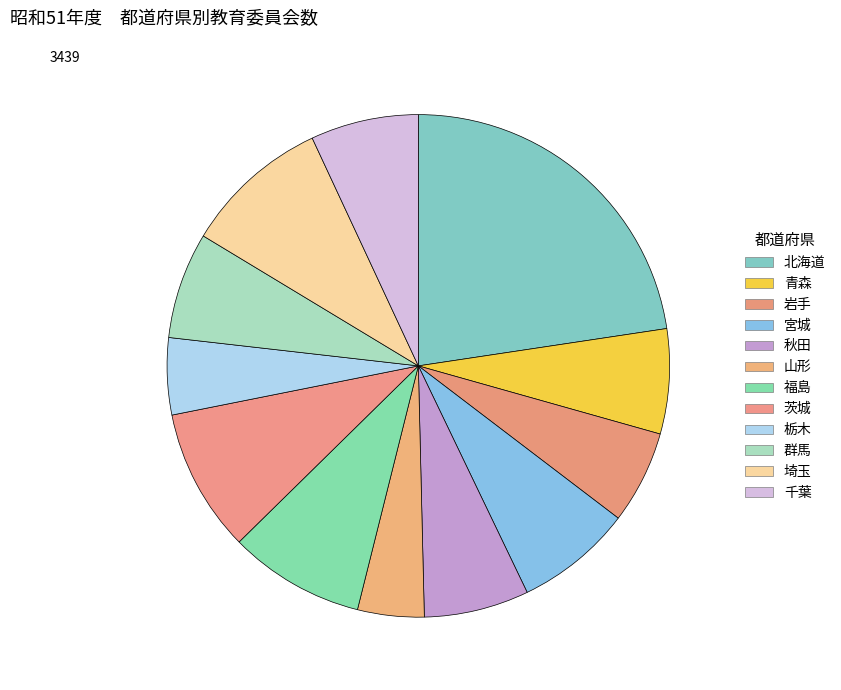

What is the largest slice in the pie chart?

北海道